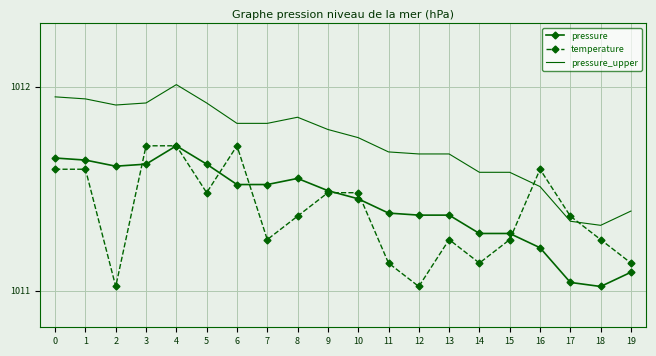

The pressure series shows 223.2 at 6. True or false?

False